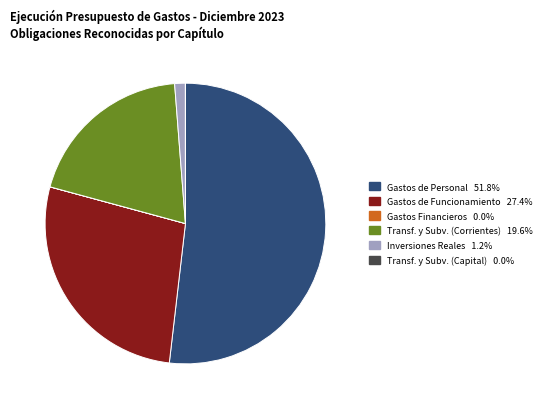

Is there any slice that represents more than half of the pie?

Yes